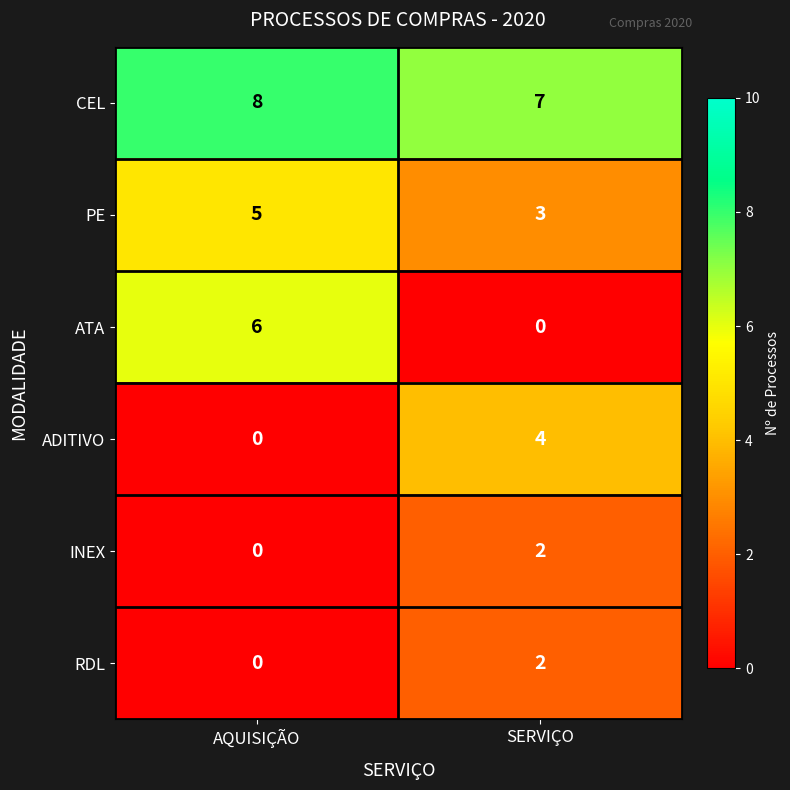

What is the average value of the ATA series?

3